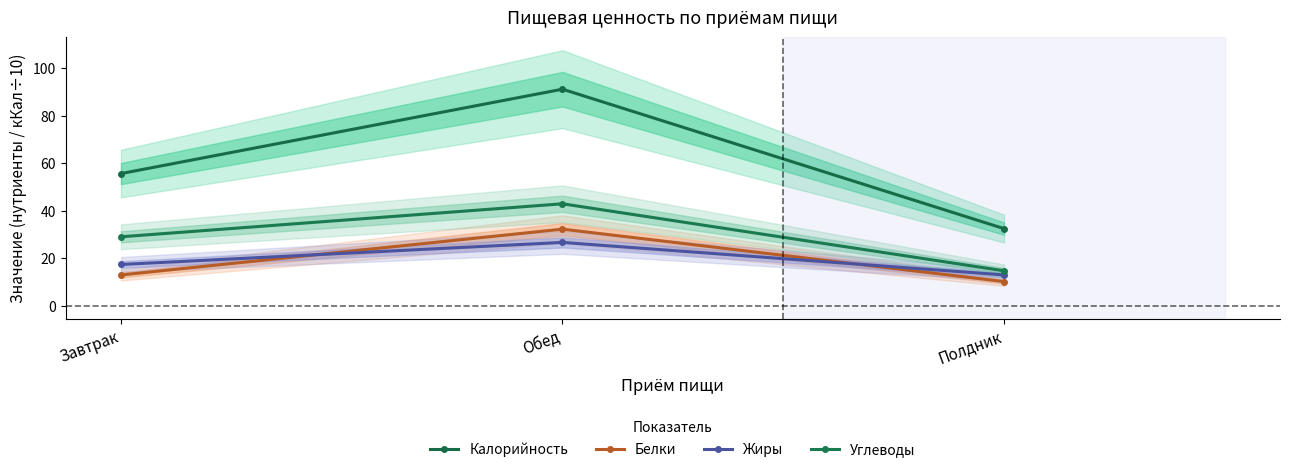

Which series has the widest spread of values?

Калорийность